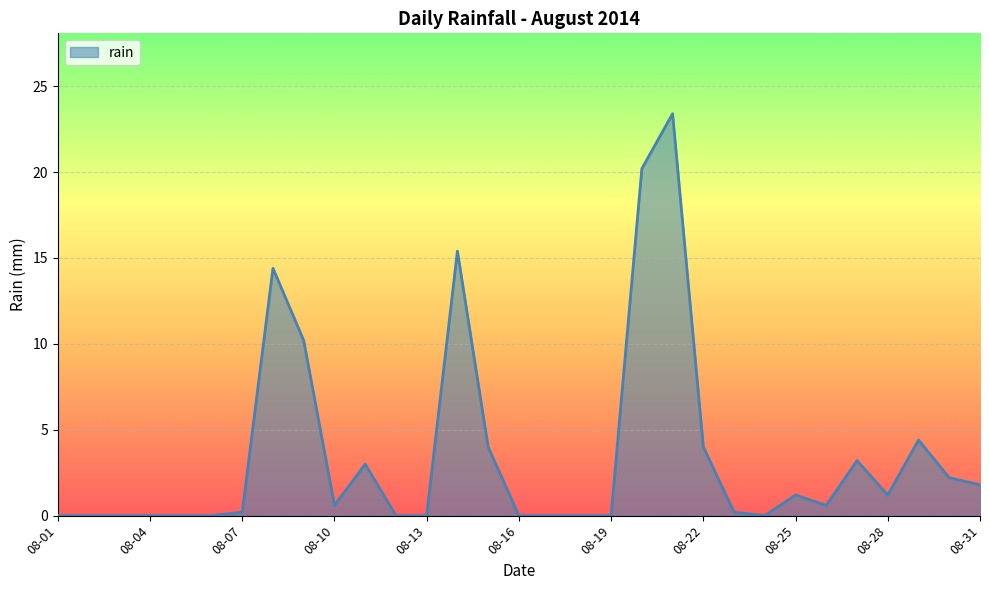

What is the difference between the maximum and minimum values?

23.4